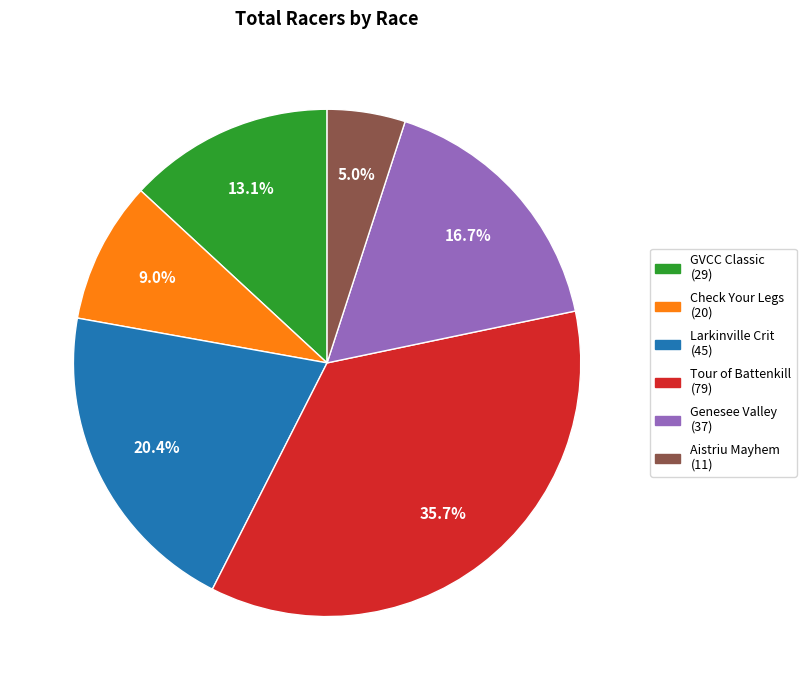

Is there any slice that represents more than half of the pie?

No